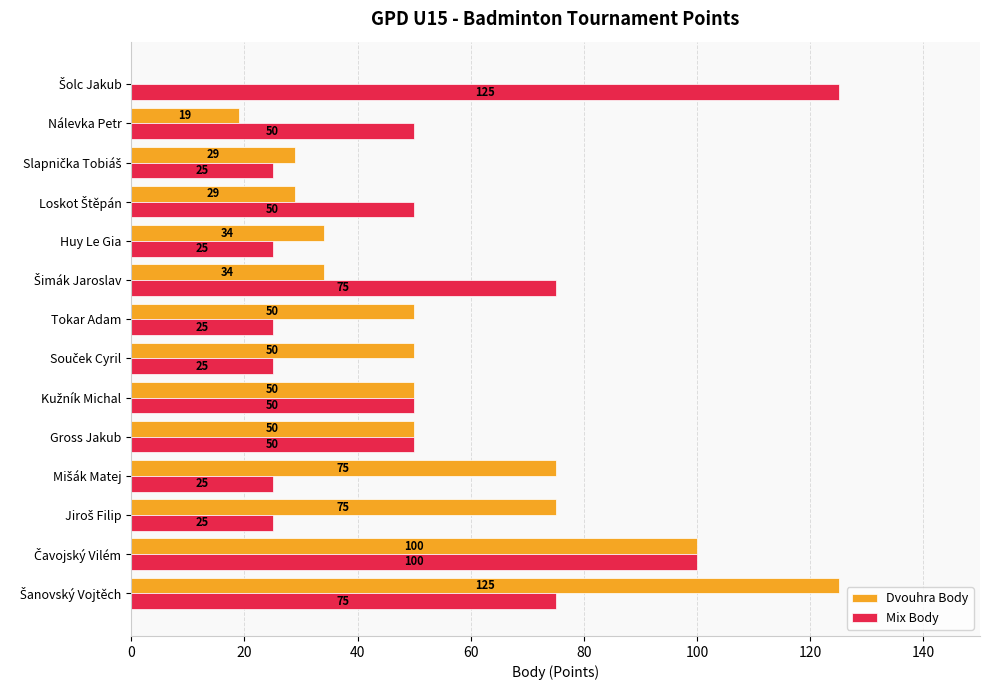

Which series has the largest total across all categories?

Mix Body